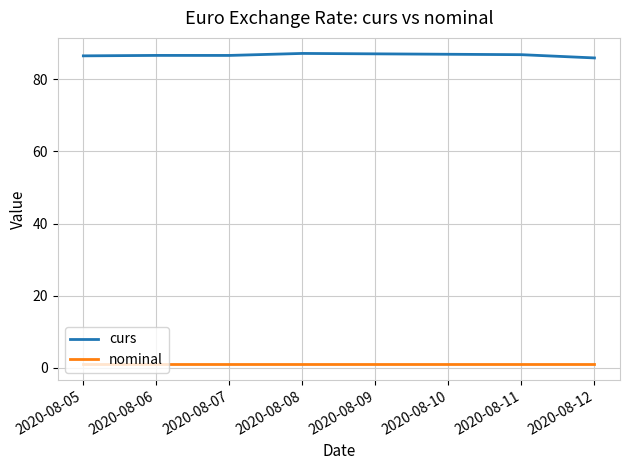

True or false: nominal and curs intersect in this chart.

False